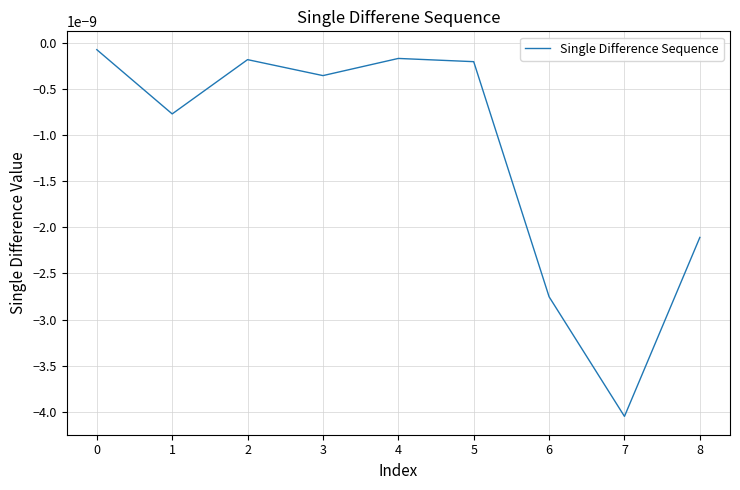

Which category has the lowest value across all series?

7